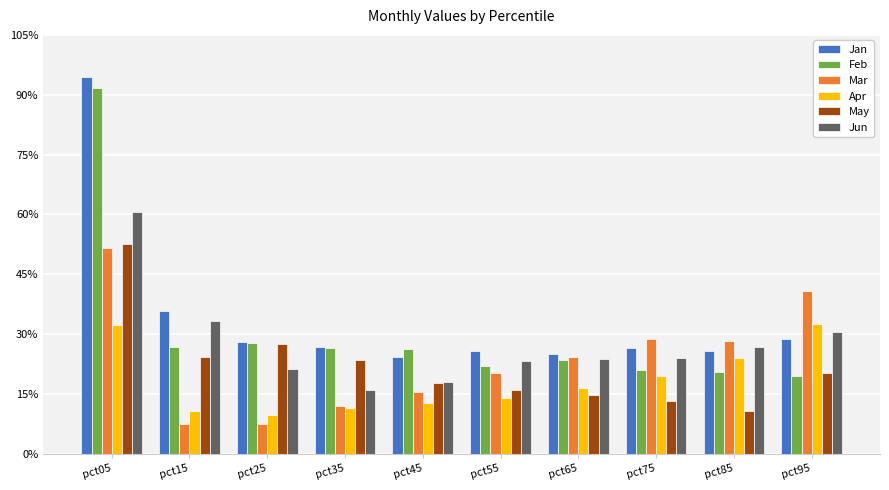

List the labels in order of Apr value, largest first.

pct95, pct05, pct85, pct75, pct65, pct55, pct45, pct35, pct15, pct25